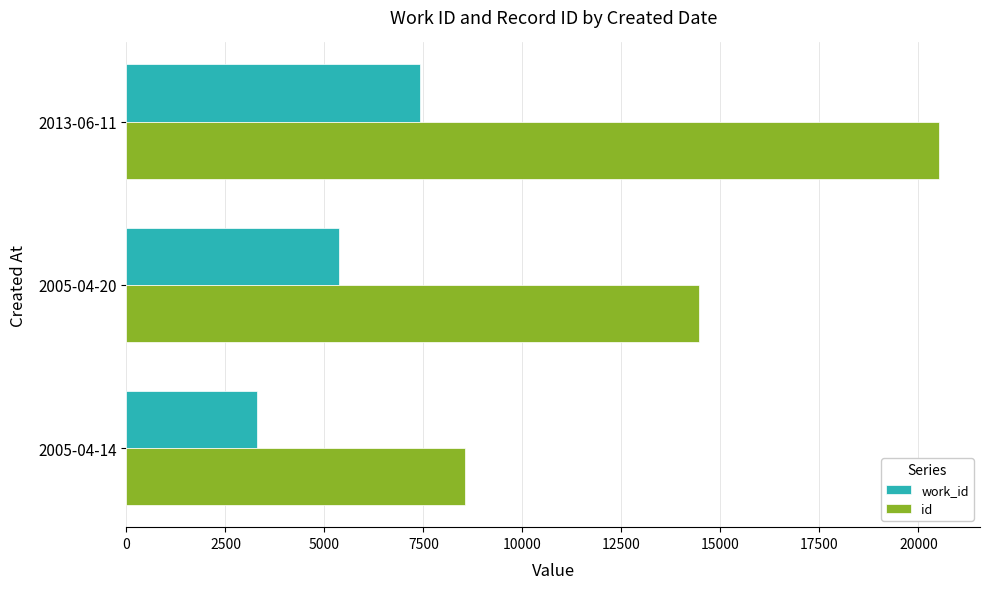

The value of id at 2005-04-20 is 10013. True or false?

False